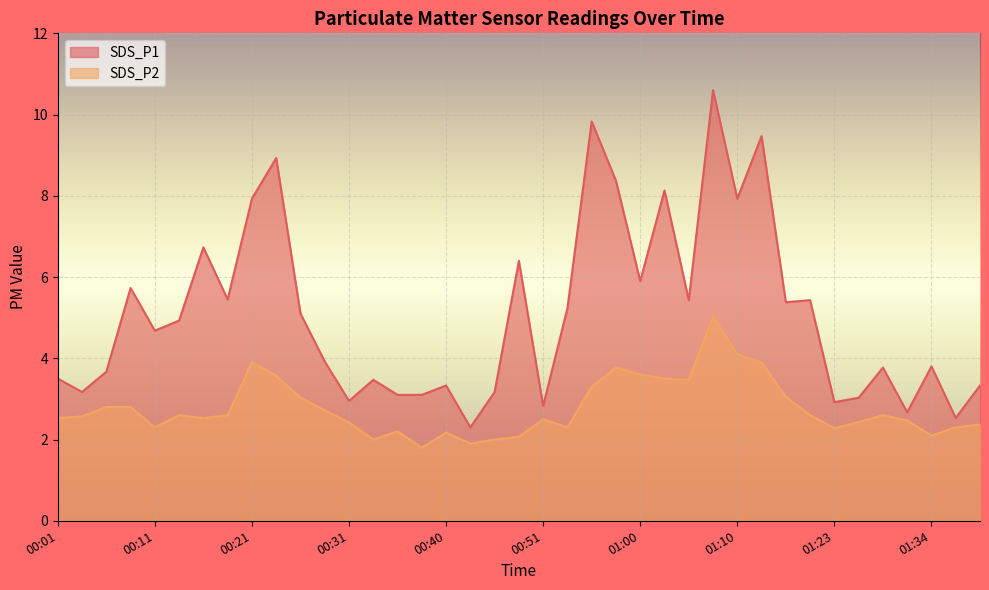

Which series has the largest range (max minus min)?

SDS_P1